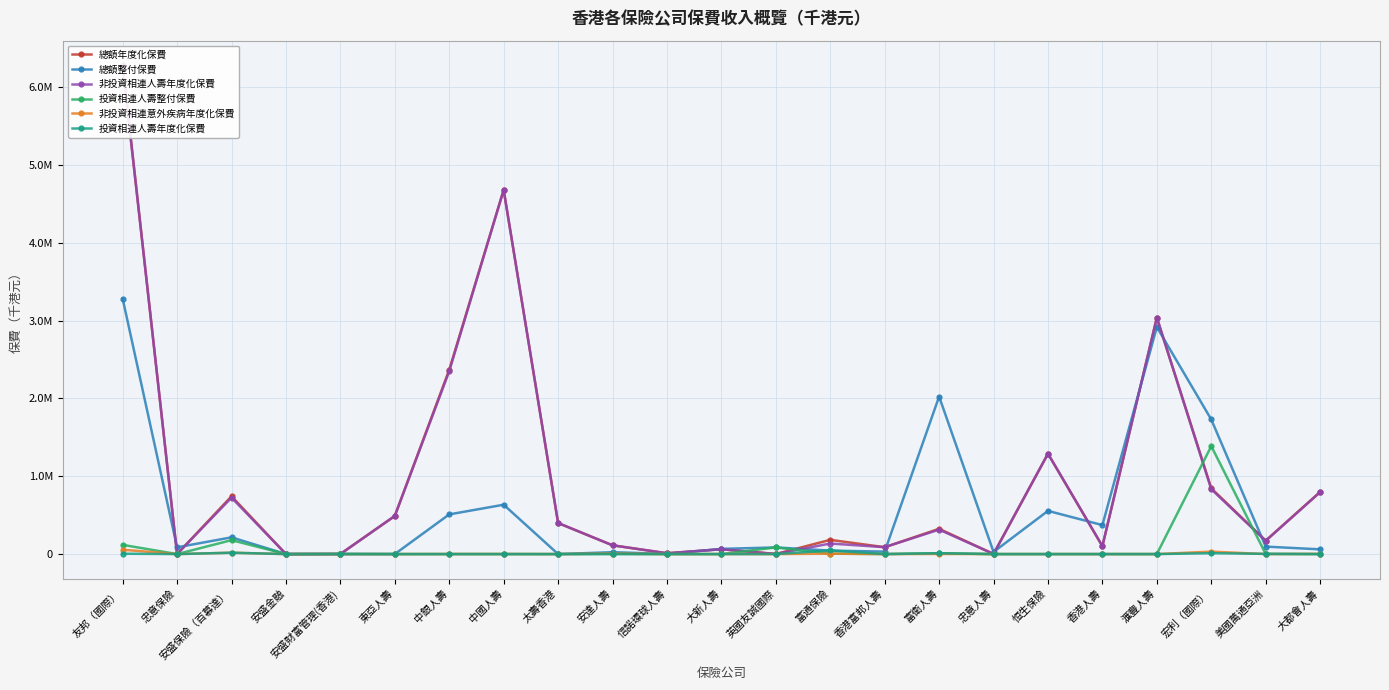

True or false: 總額整付保費 and 非投資相連意外疾病年度化保費 intersect in this chart.

True